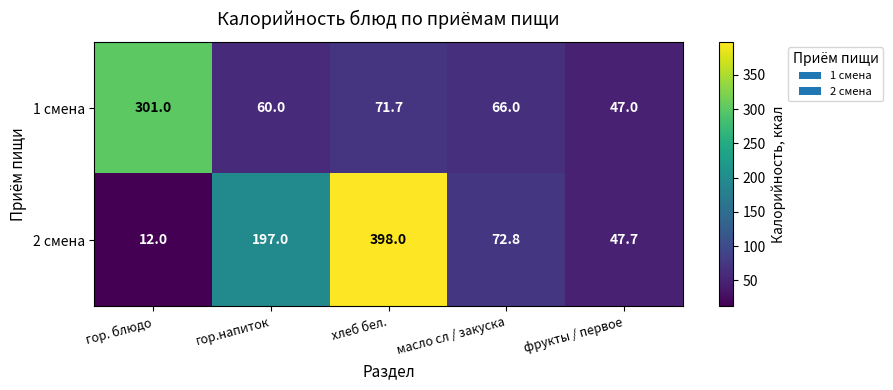

What is the total value across all series at гор. блюдо?

313.0